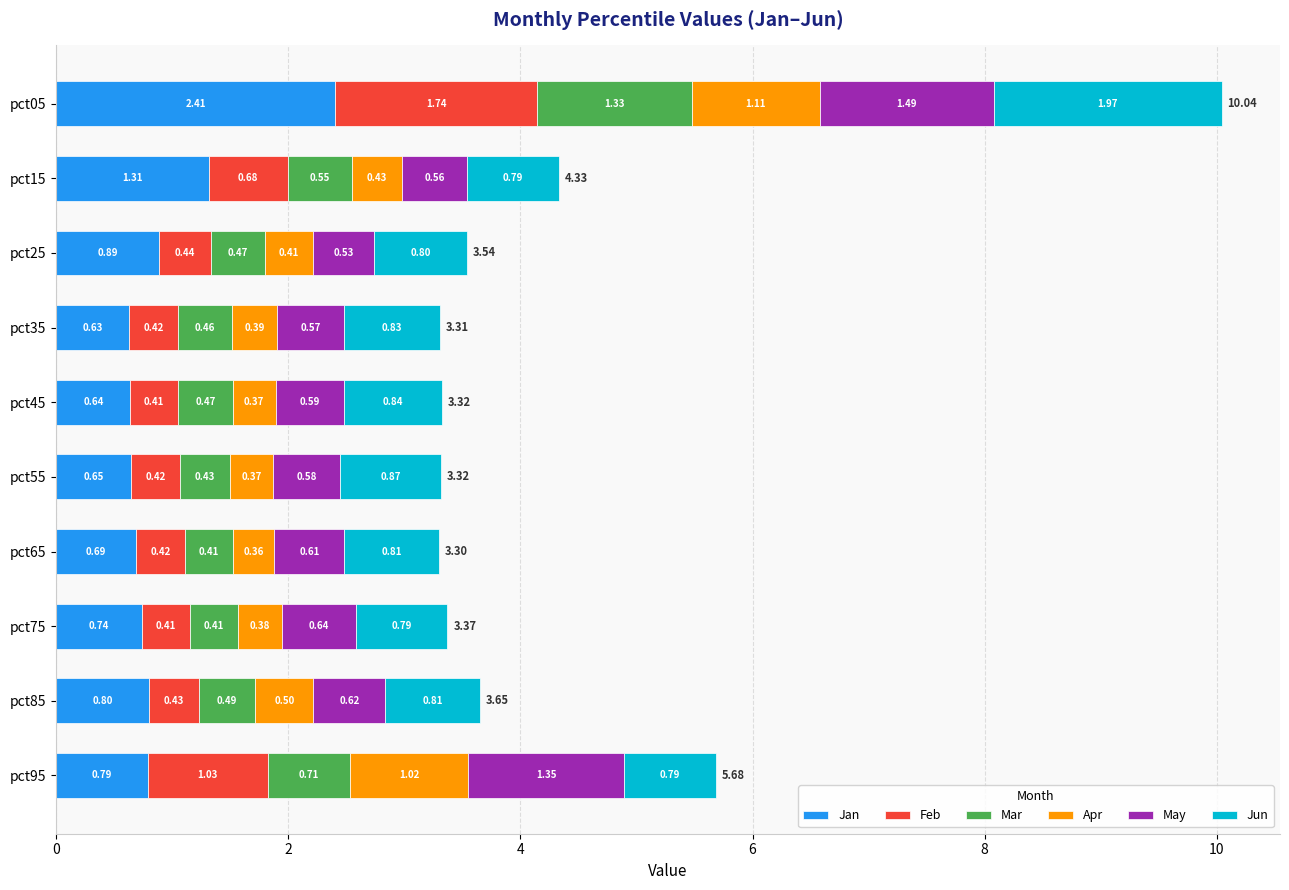

How many distinct data groups are displayed?

6